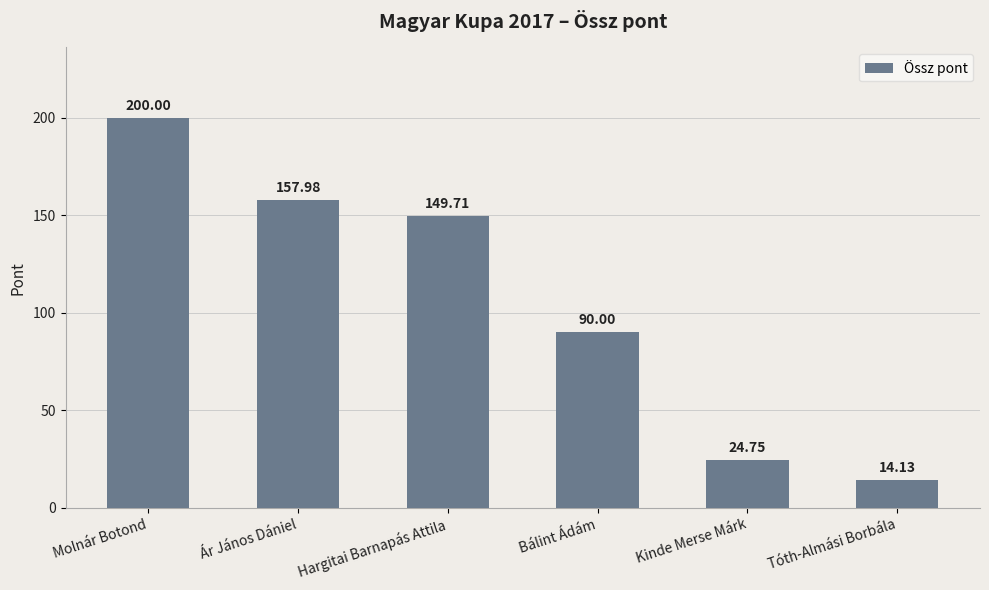

List the labels in order of value, smallest first.

Tóth-Almási Borbála, Kinde Merse Márk, Bálint Ádám, Hargitai Barnapás Attila, Ár János Dániel, Molnár Botond